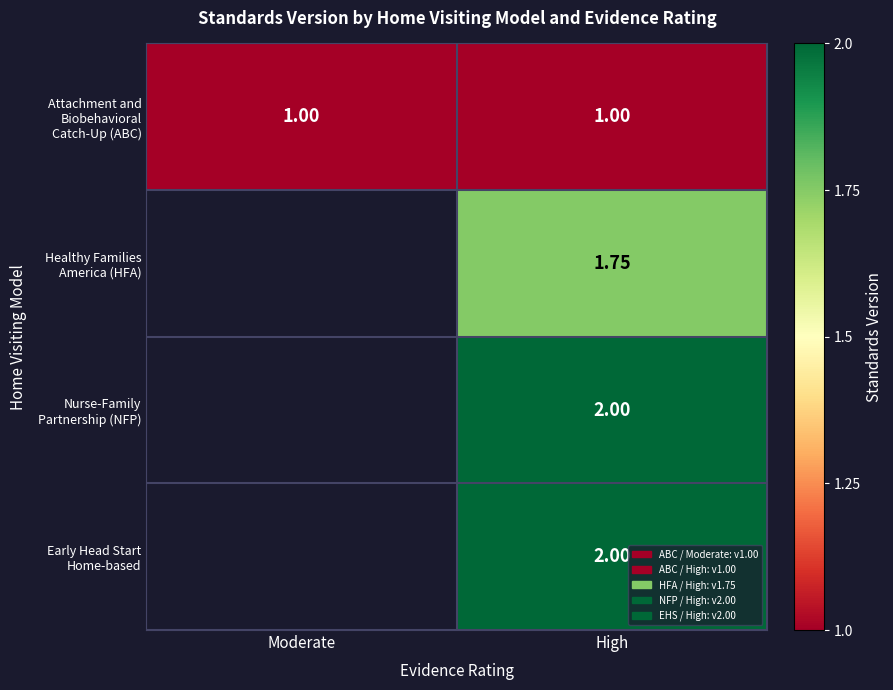

Is the value of Healthy Families America (HFA) at Moderate greater than the value of Attachment and Biobehavioral Catch-Up (ABC) at Moderate?

No